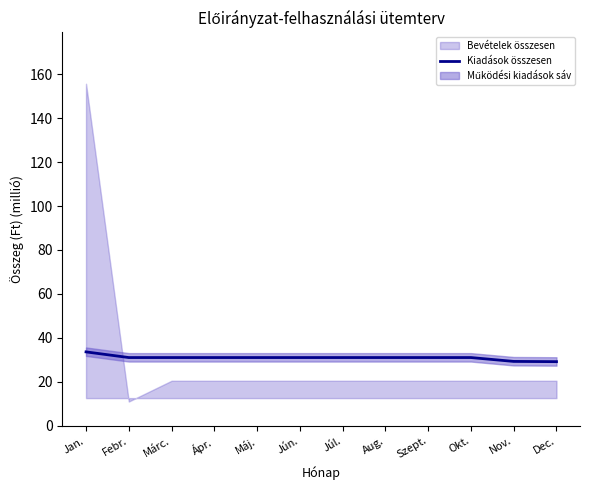

What is the lowest value of the Kiadások összesen series?

29.2